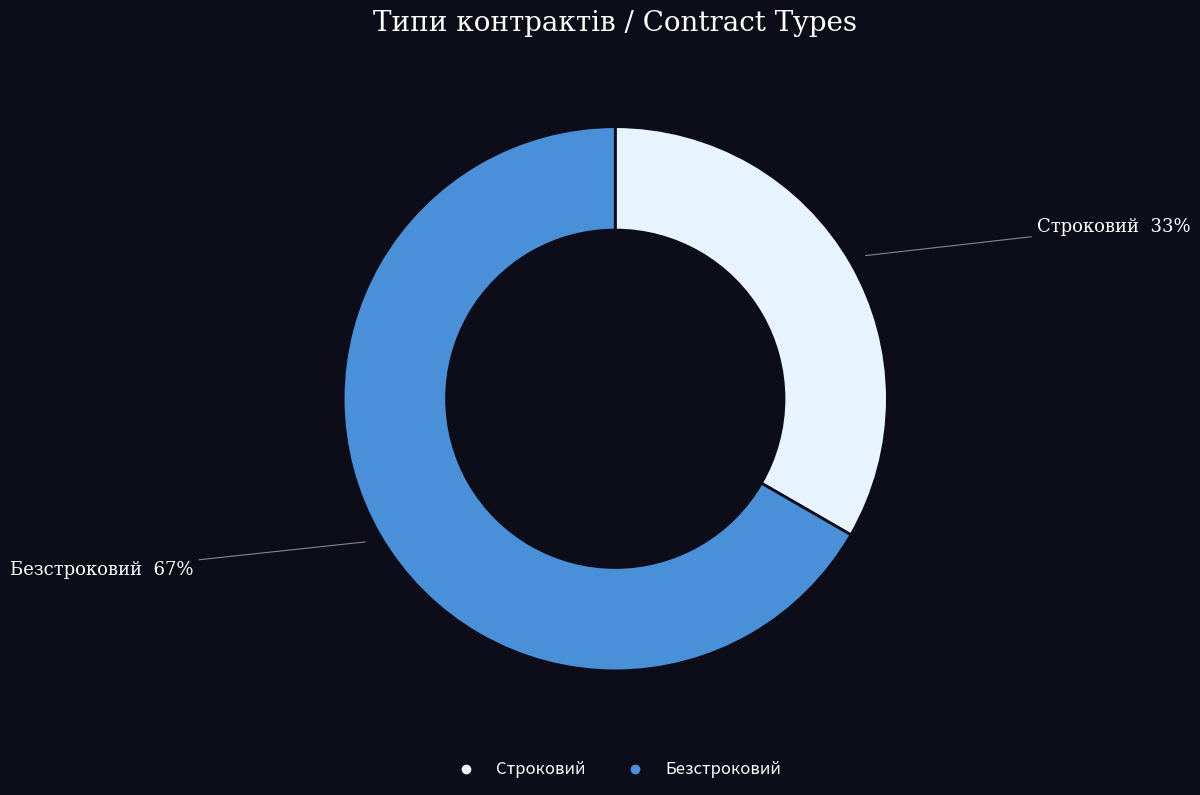

Is the sum of Строковий and Безстроковий greater than half?

Yes